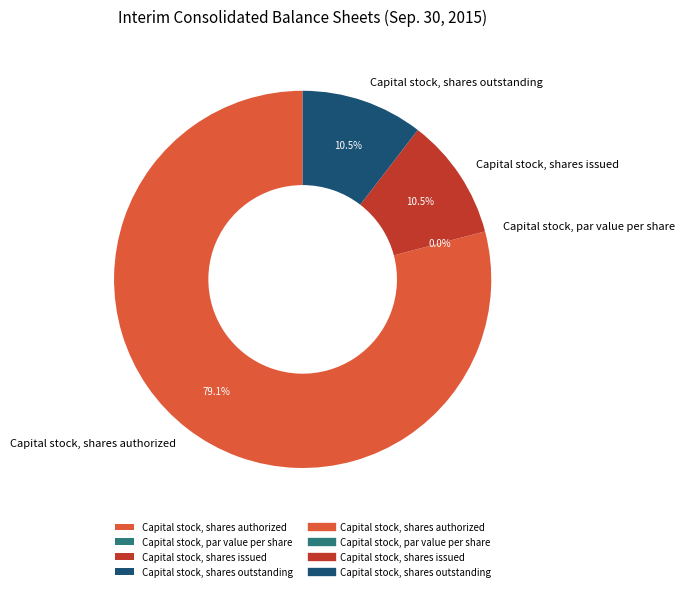

Is it true that Capital stock, shares issued is 10% of the pie?

True